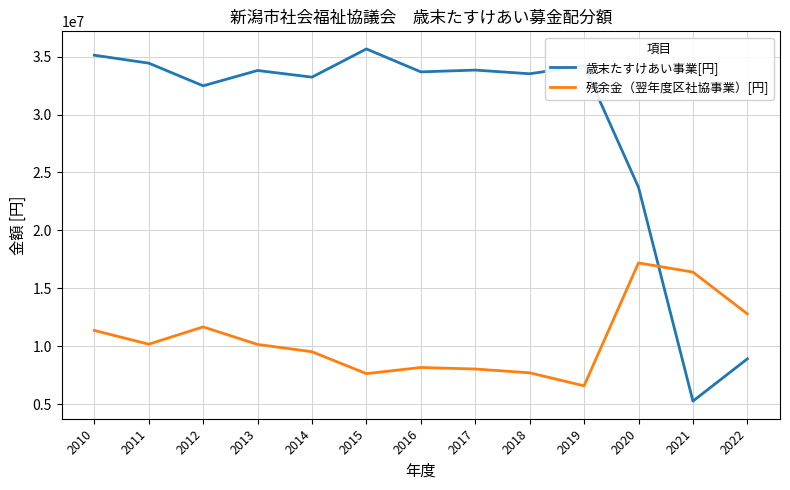

True or false: 歳末たすけあい事業[円] has a value of 33676415 at 2016.

True